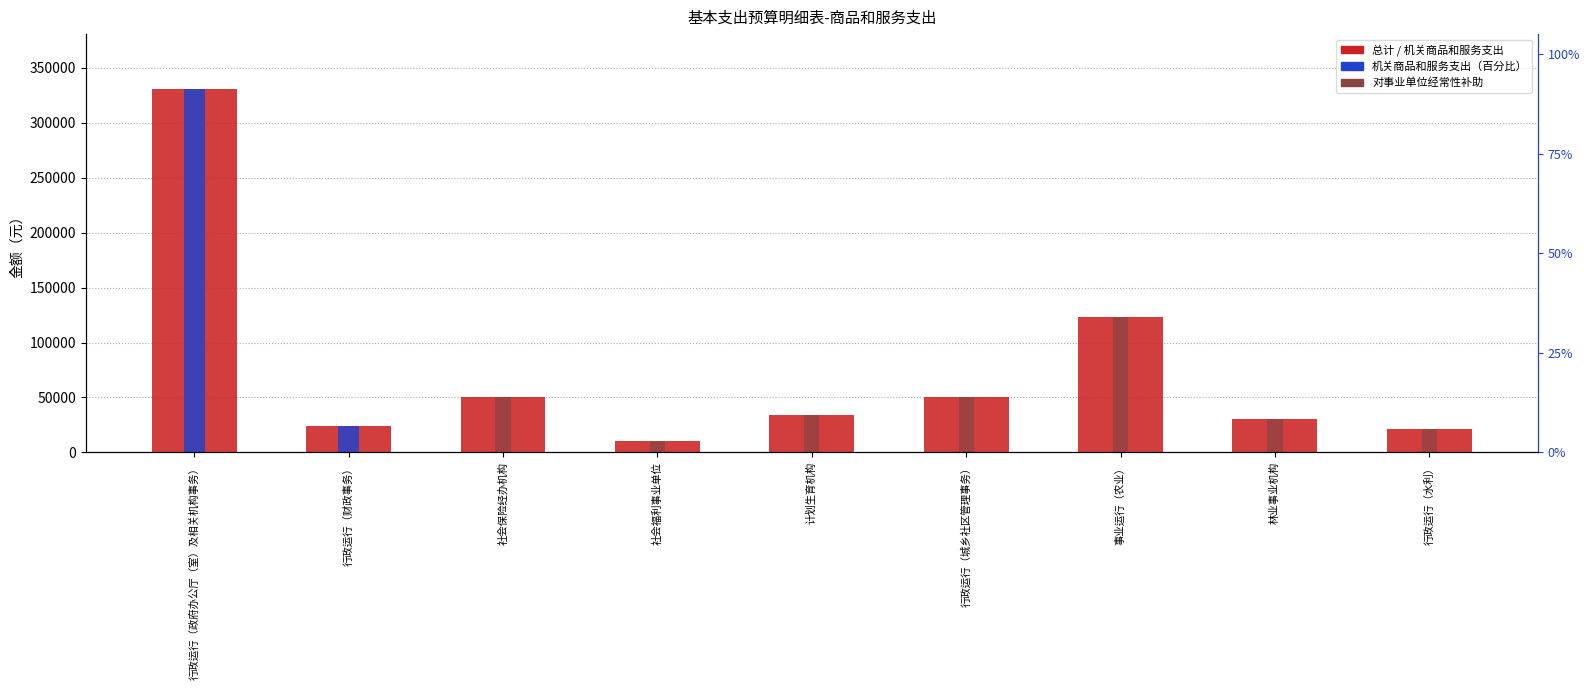

Is the value of 总计 at 计划生育机构 greater than the value of 对事业单位经常性补助 at 社会保险经办机构?

No